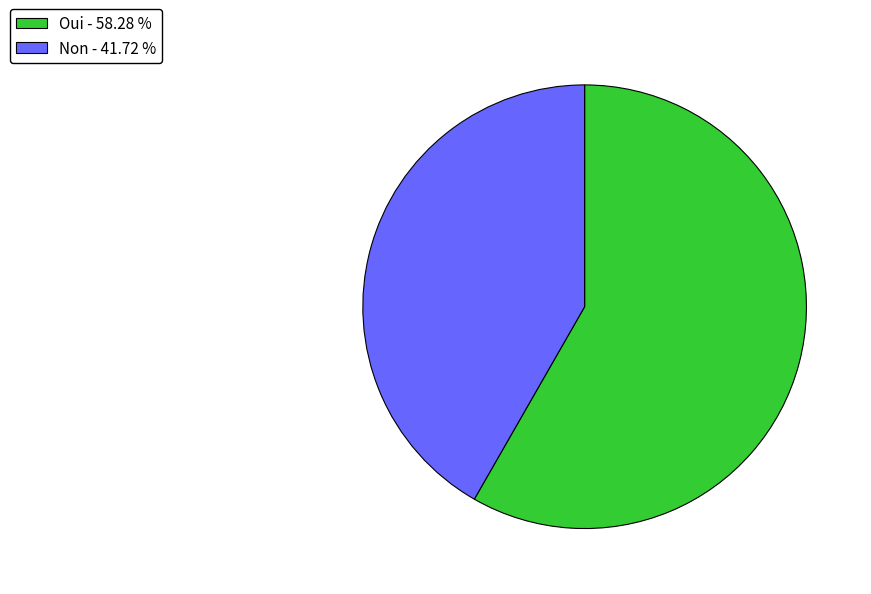

What is the smallest slice in the pie chart?

Non